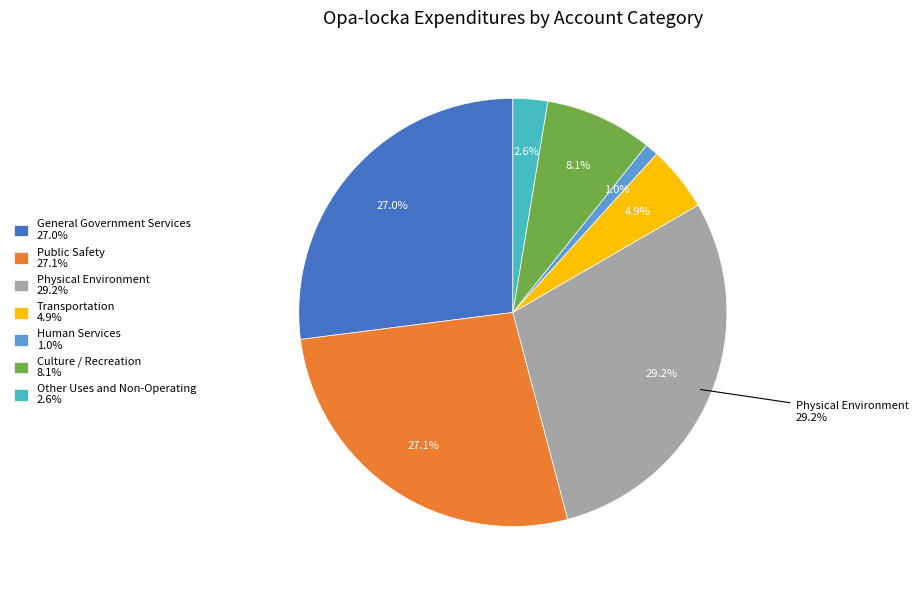

Count the number of slices in the pie.

7